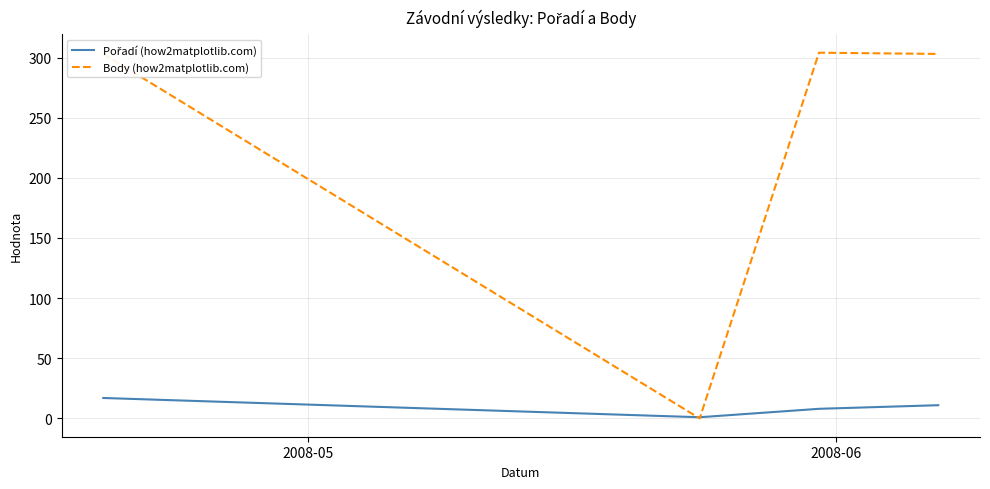

What is the greatest value displayed?

304